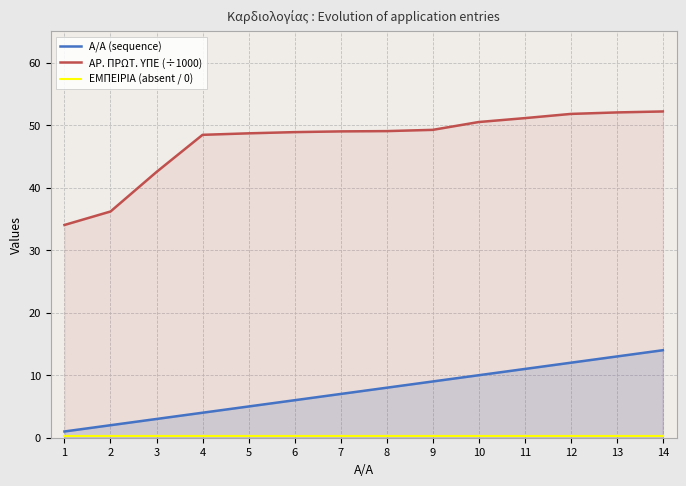

True or false: ΕΜΠΕΙΡΙΑ (absent / 0) and Α/Α (sequence) cross at least once.

False